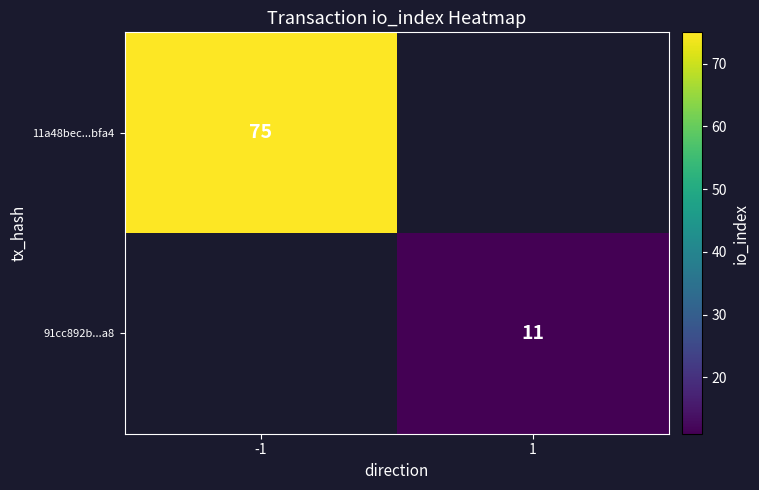

Which label corresponds to the largest value in the chart?

-1